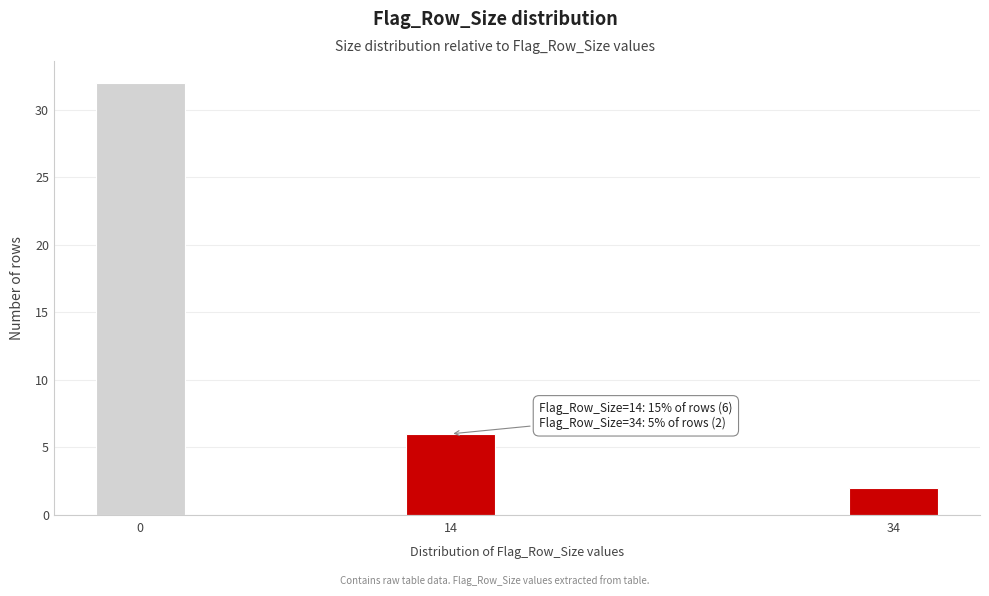

Reading left to right, list all the values displayed in this chart.

0=32	14=6	34=2